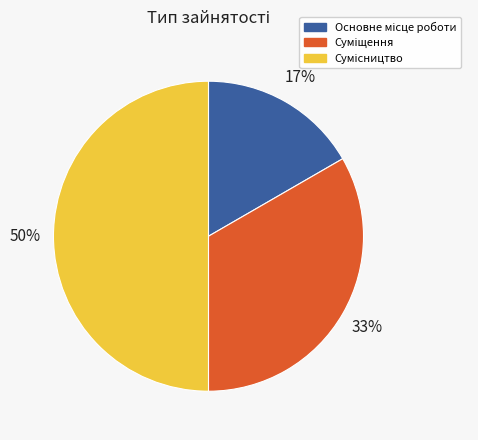

How many slices are in this pie chart?

3